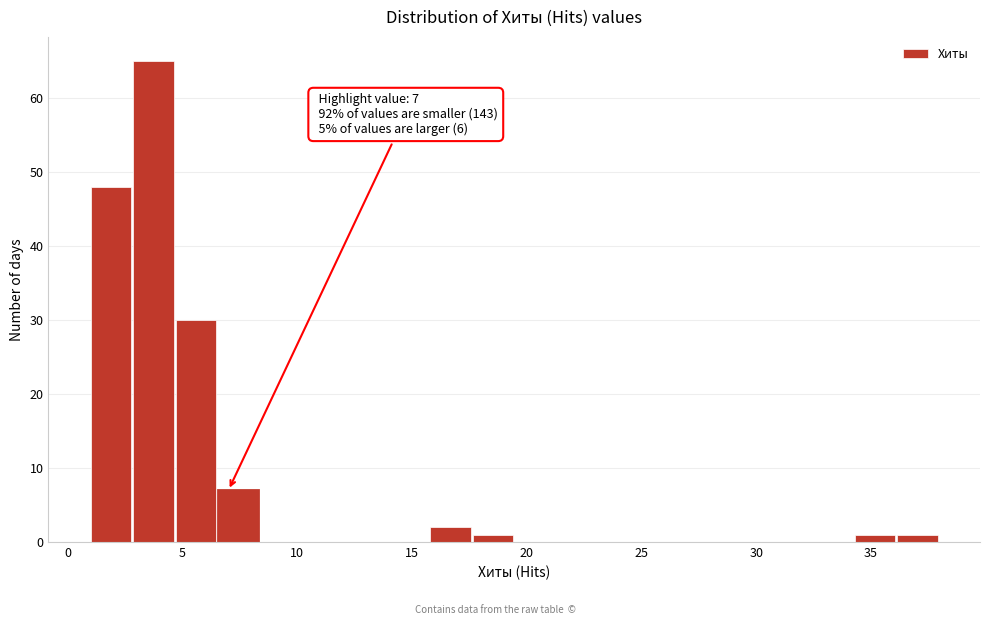

Read against the x-axis, roughly where is the centre of the tallest bar?

3.5